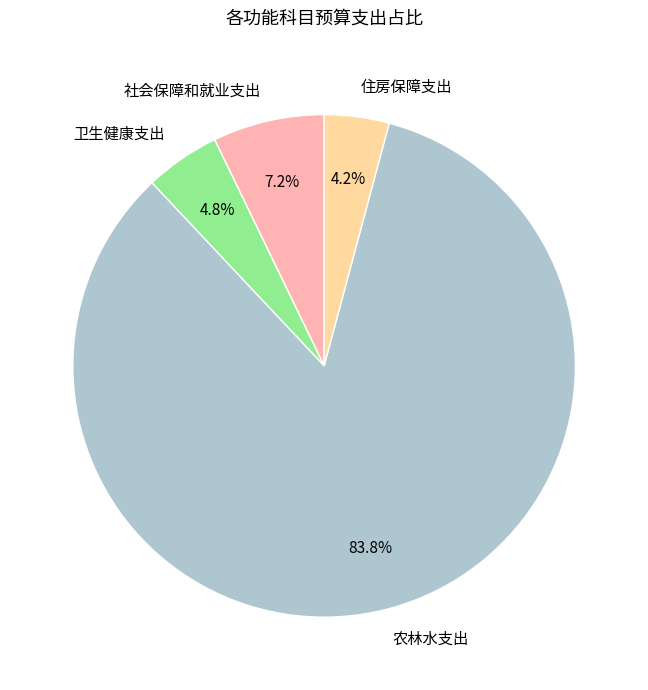

How many slices are in this pie chart?

4